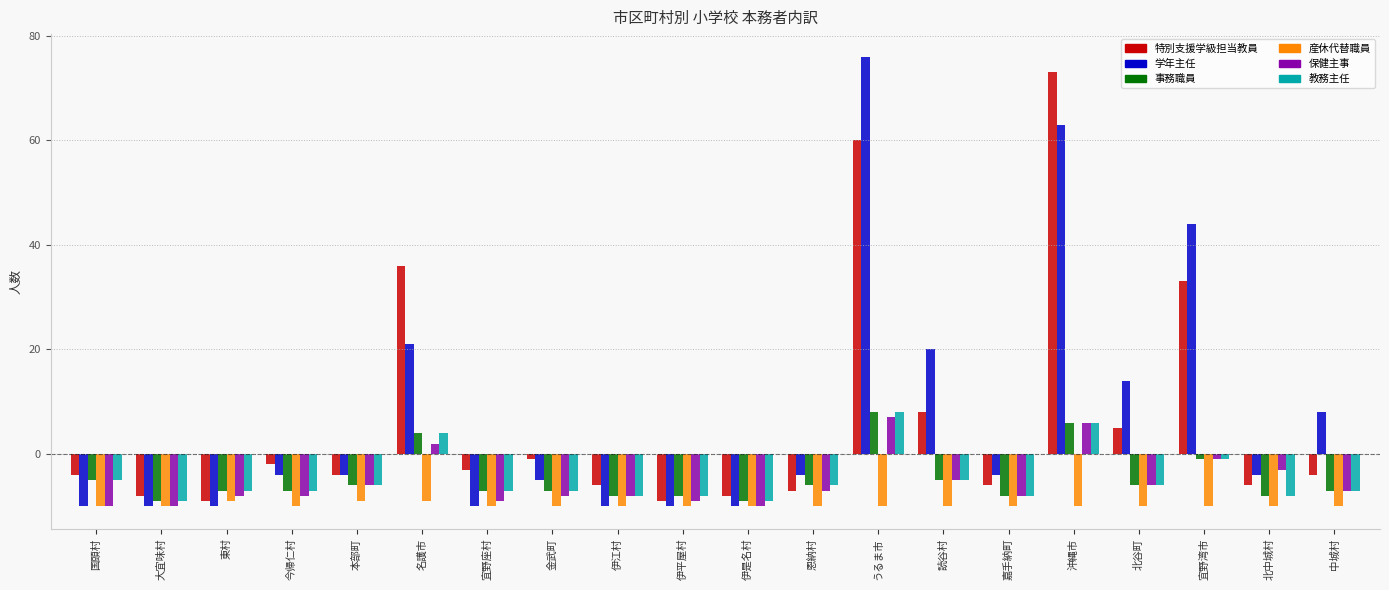

What are all the series names shown in the legend?

特別支援学級担当教員, 学年主任, 事務職員, 産休代替職員, 保健主事, 教務主任